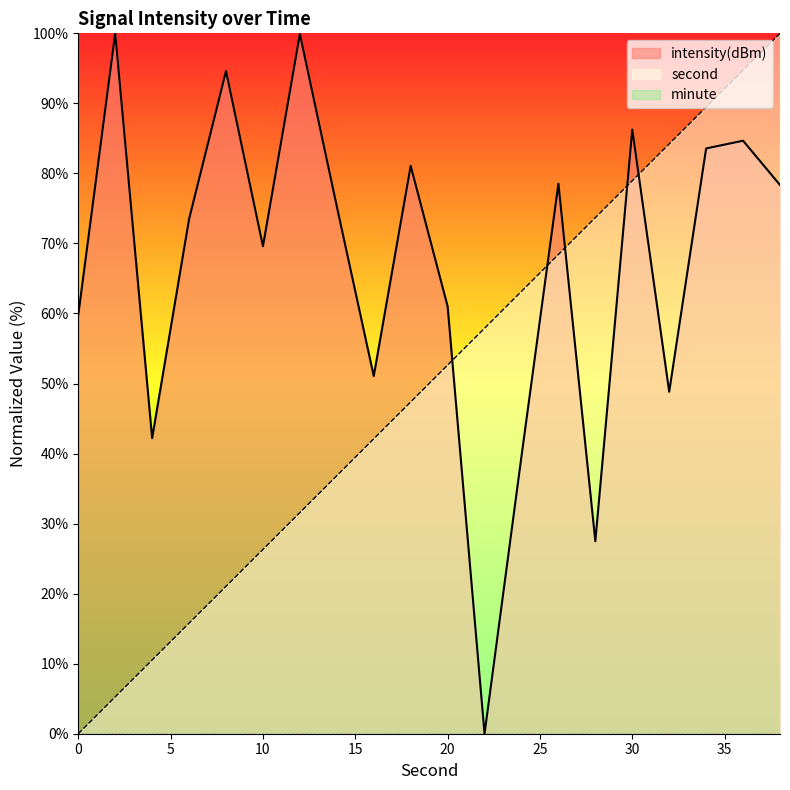

True or false: second has more than 1 points higher than both neighbors.

False